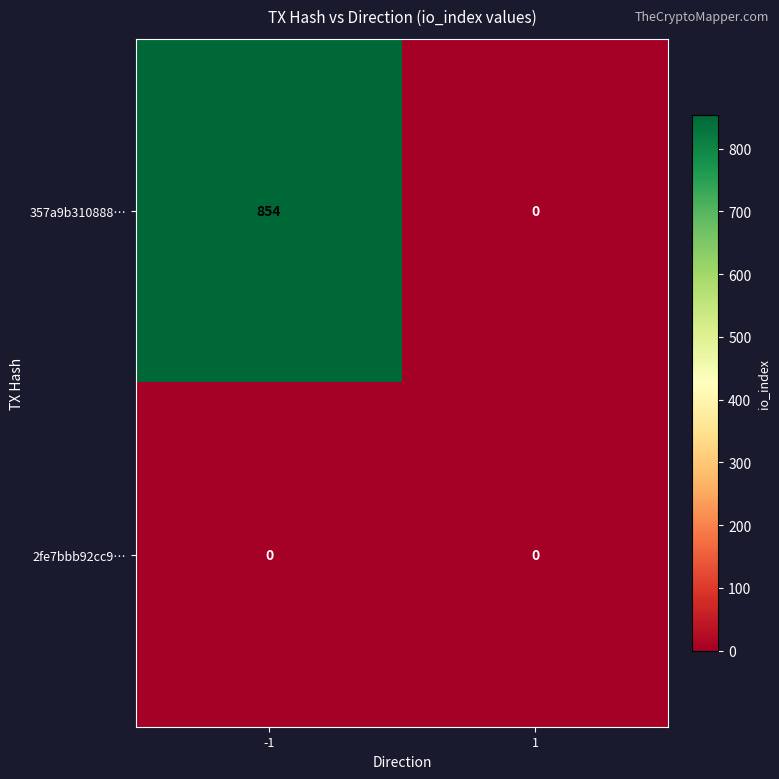

What is the total value across all series at -1?

854